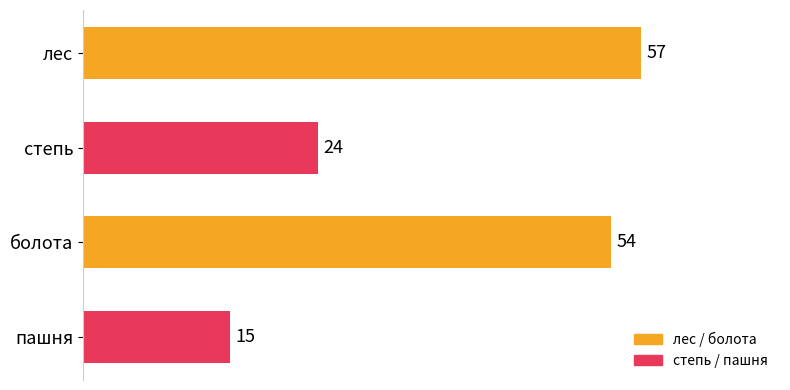

Which label corresponds to the smallest value in the chart?

пашня